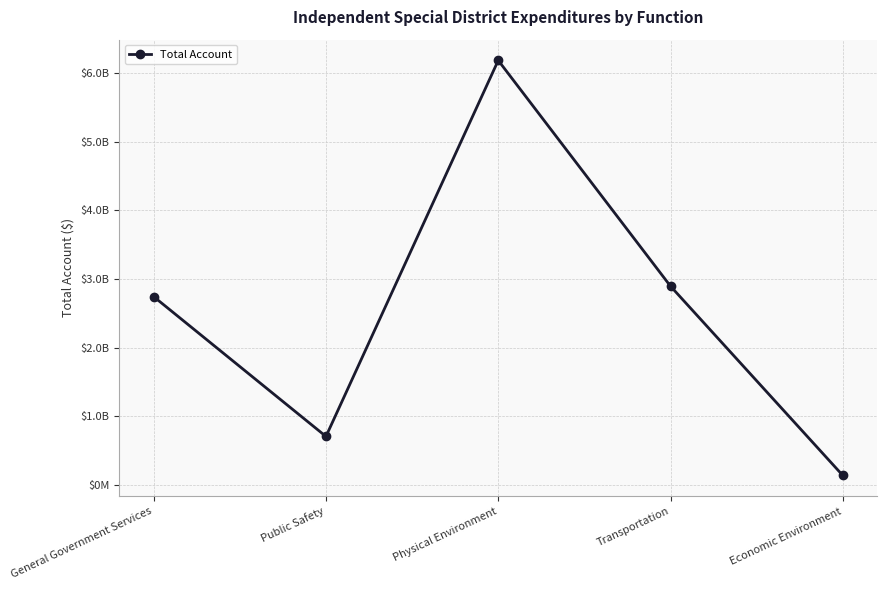

Where does the data first go above 2744227619?

General Government Services